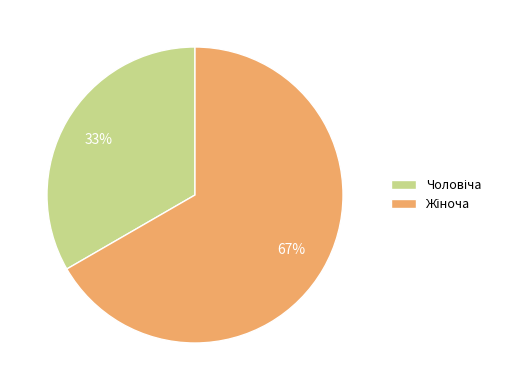

Is there any slice that represents more than half of the pie?

Yes